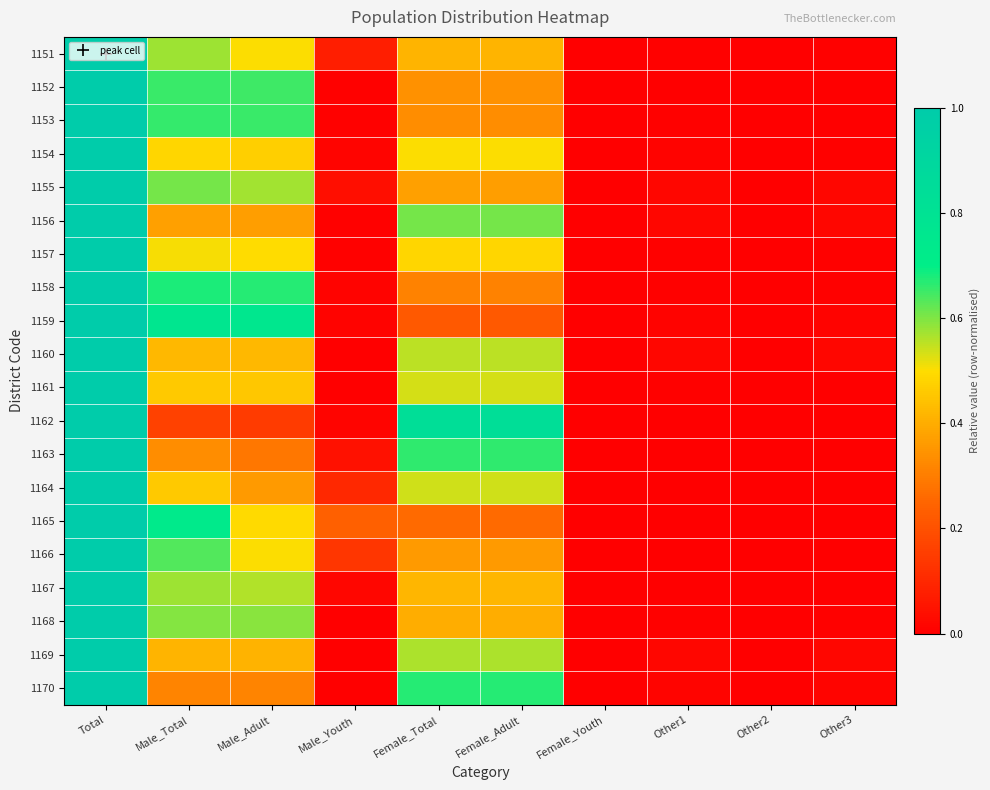

At which category is the sum across all series the highest?

Total